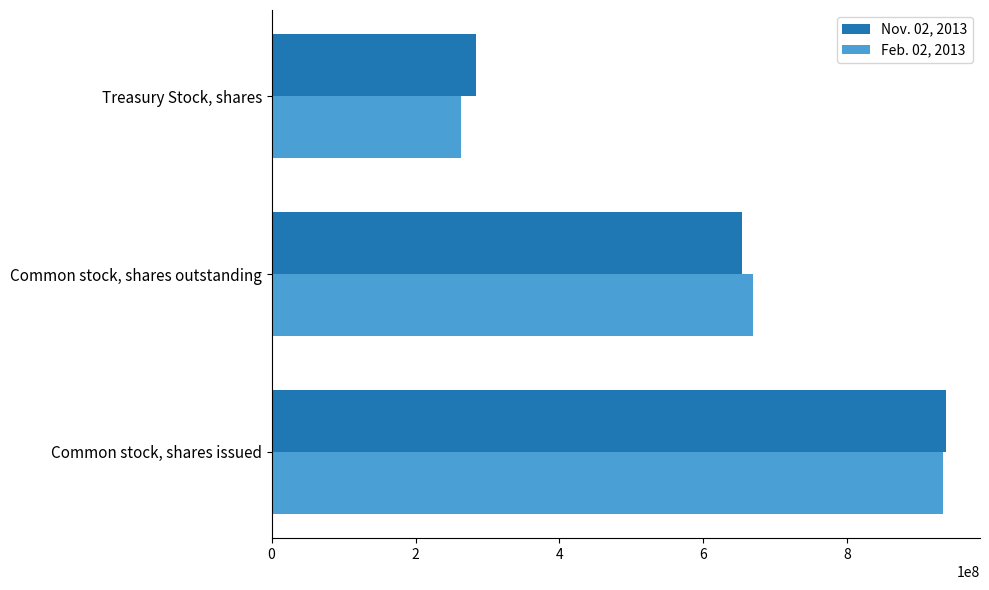

How many categories are shown in the chart?

3